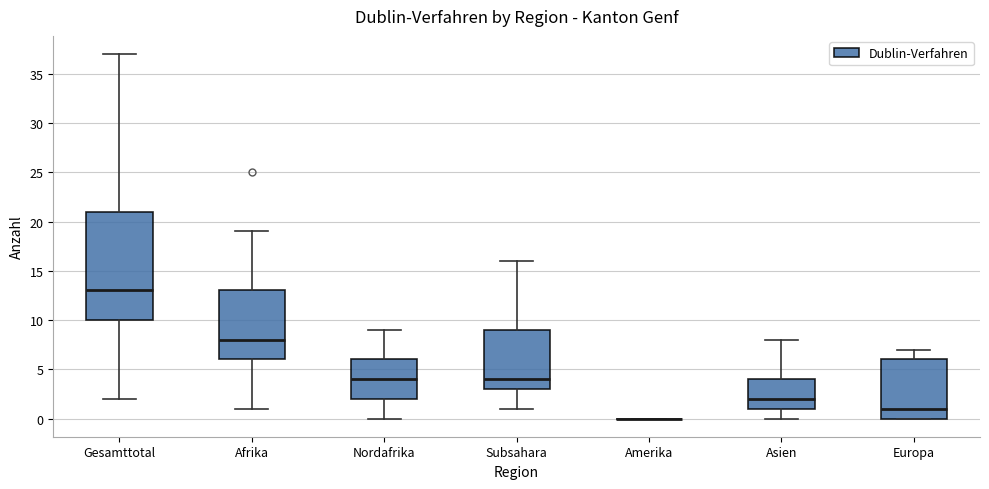

Reading left to right, read every box against the y-axis: the position of its median line, the range the box covers, and the ends of its whiskers. The values are not printed on the chart, so give them approximately, as read against the axis.

Gesamttotal: median 13, box 10 to 21, whiskers 2 to 37
Afrika: median 8, box 6 to 13, whiskers 1 to 19
Nordafrika: median 4, box 2 to 6, whiskers 0 to 9
Subsahara: median 4, box 3 to 9, whiskers 1 to 16
Amerika: box collapsed to a line at 0, whiskers 0 to 0
Asien: median 2, box 1 to 4, whiskers 0 to 8
Europa: median 1, box 0 to 6, whiskers 0 to 7